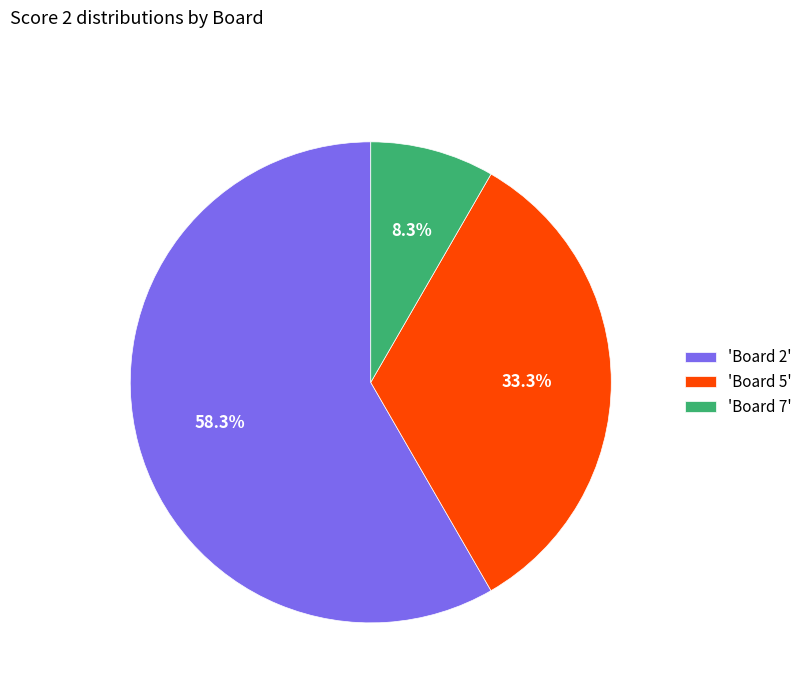

Combined, do 'Board 7' and 'Board 5' account for over 50%?

No